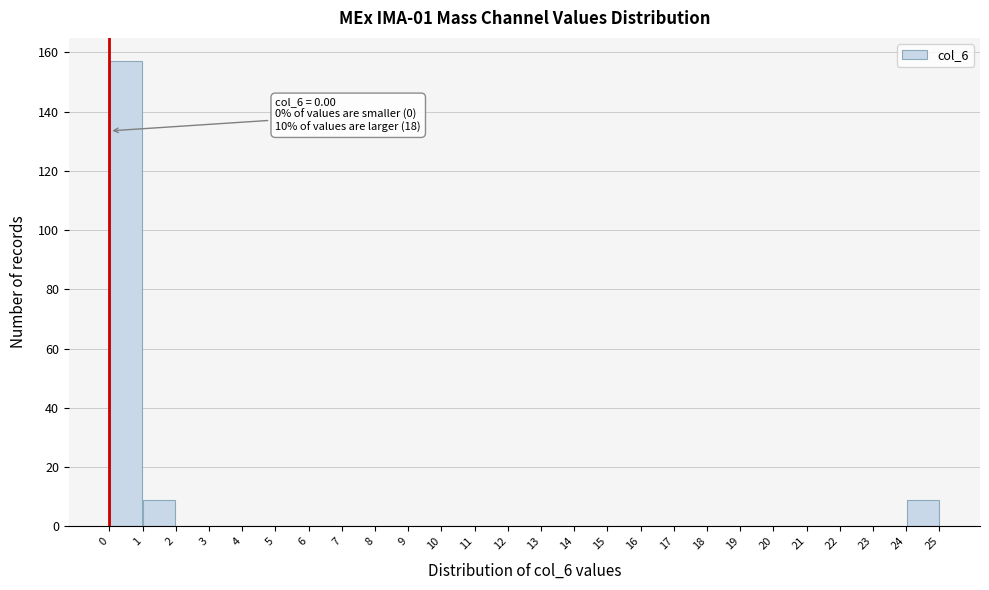

Over which range of the x-axis is the bar tallest?

0 to 1